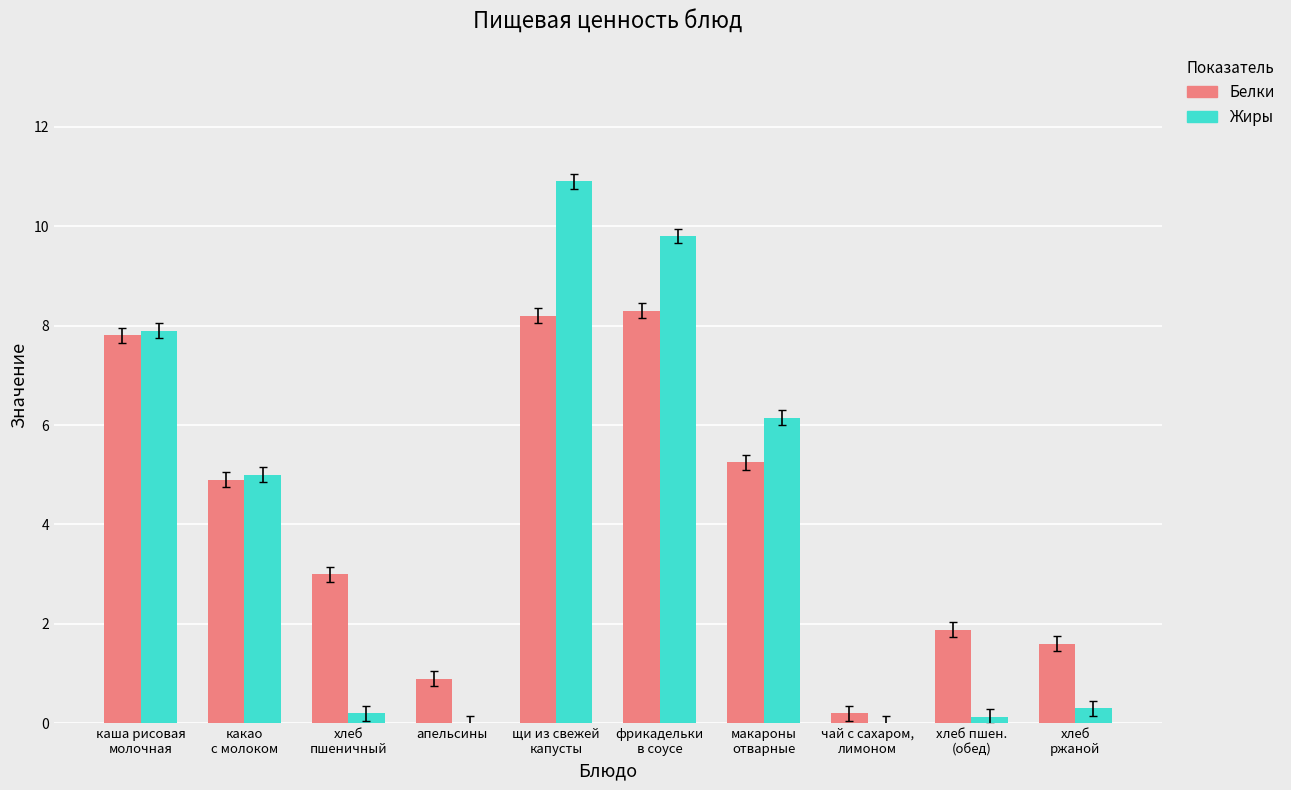

What is the sum of all Жиры values?

40.4